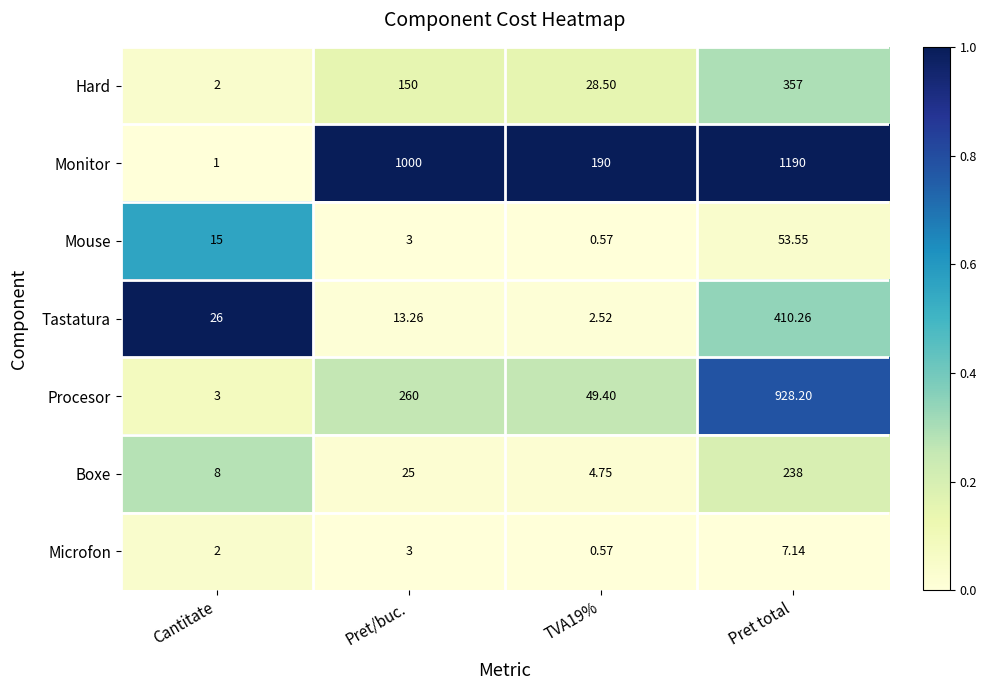

Between Pret/buc. and Pret total, which series saw the biggest shift?

Procesor